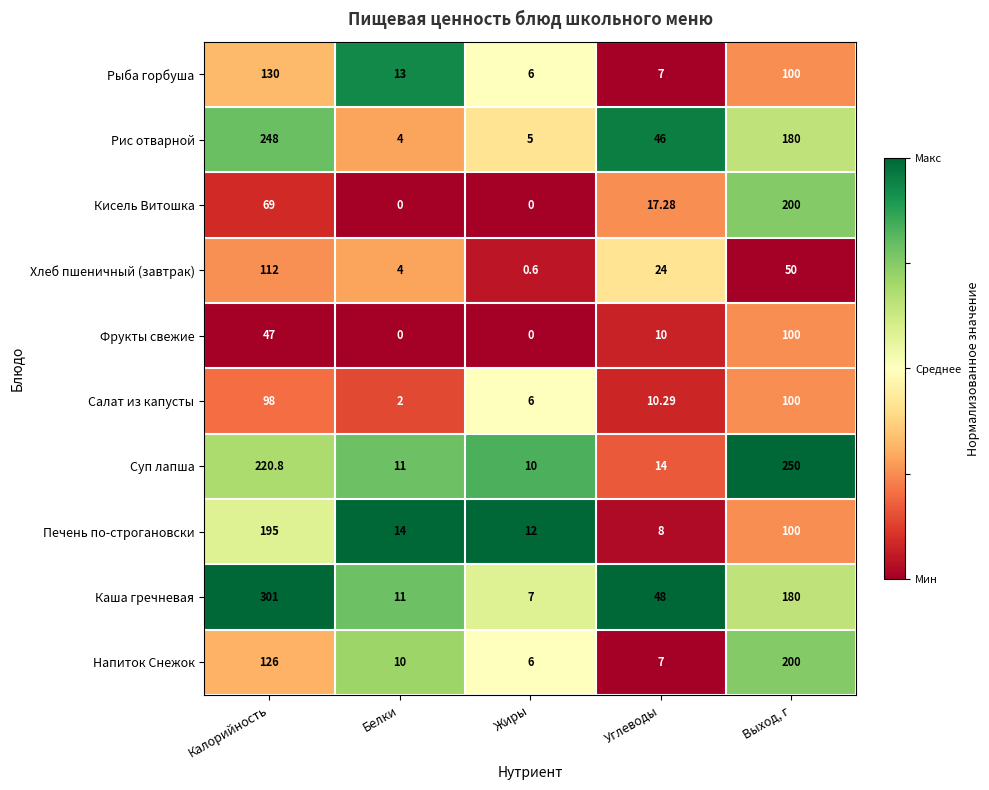

Which series has the widest spread of values?

Каша гречневая